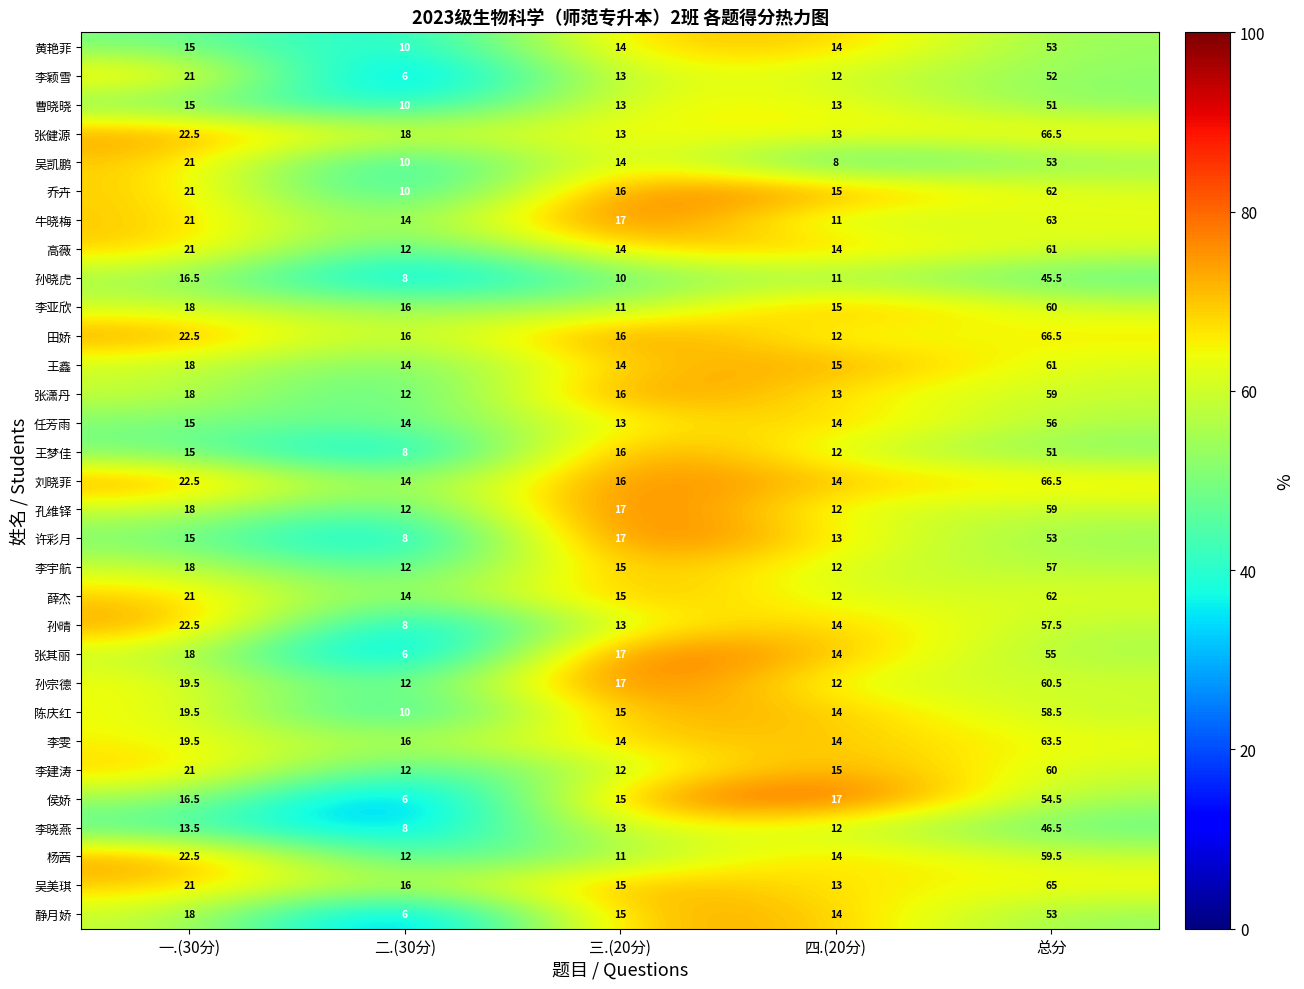

What is the total value across all series at 二.(30分)?

350.0